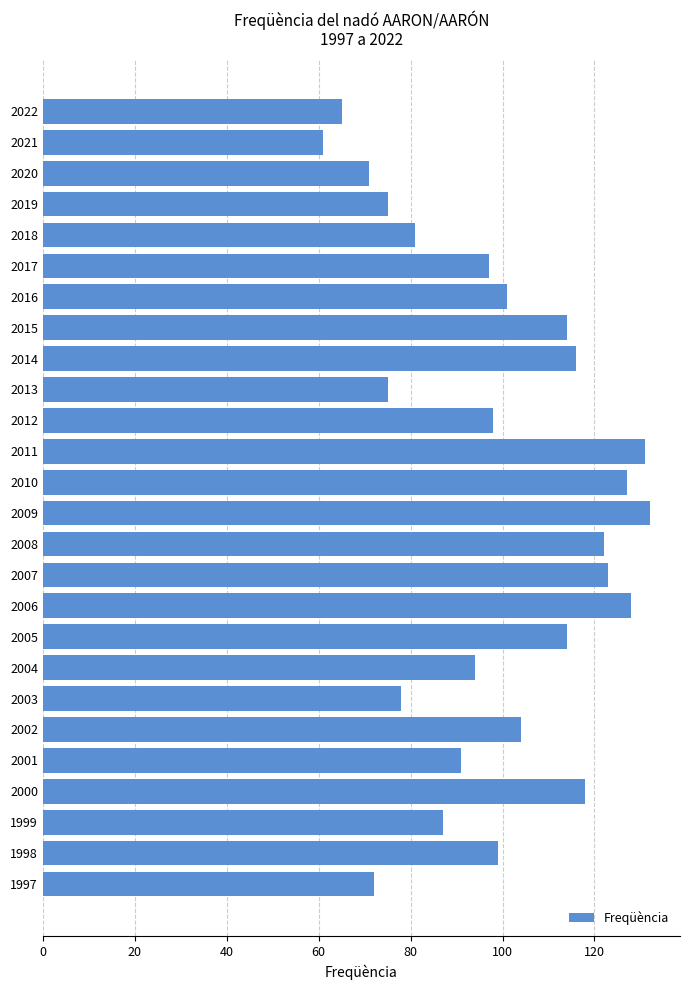

What is the change in value from 2020 to 2018?

+10